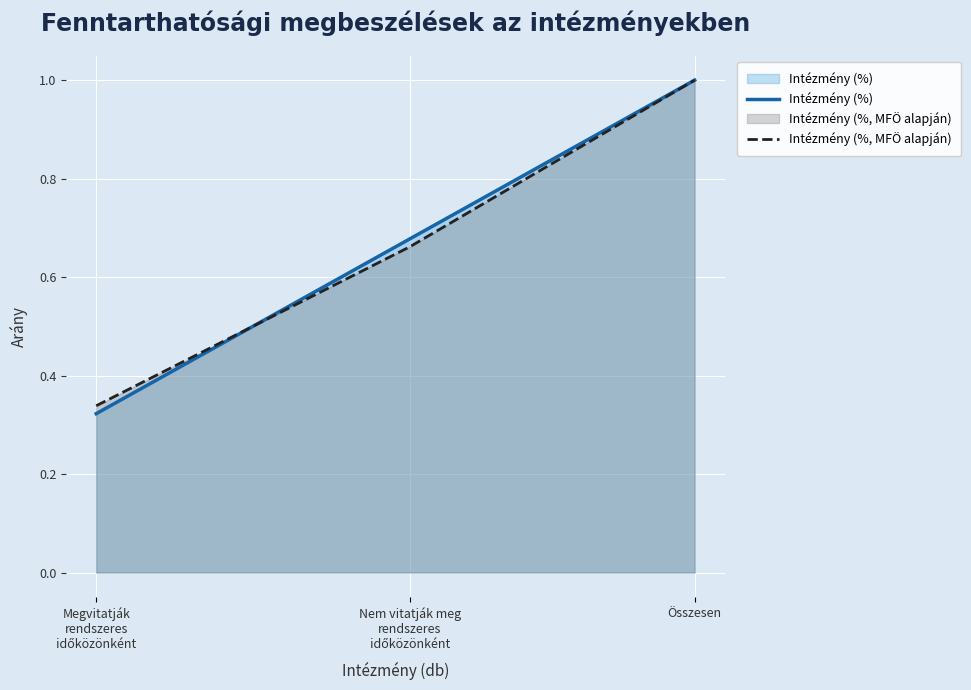

What is the difference between the Intézmény (%) values at Megvitatják
rendszeres
időközönként and Nem vitatják meg
rendszeres
időközönként?

0.4